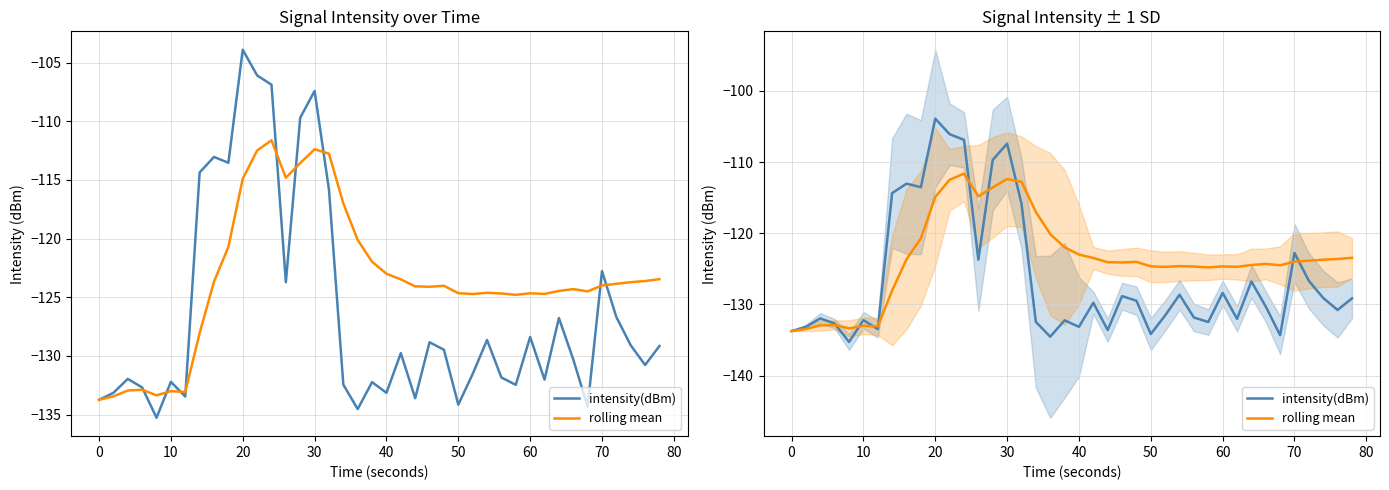

What is the maximum value shown in the chart?

-103.9